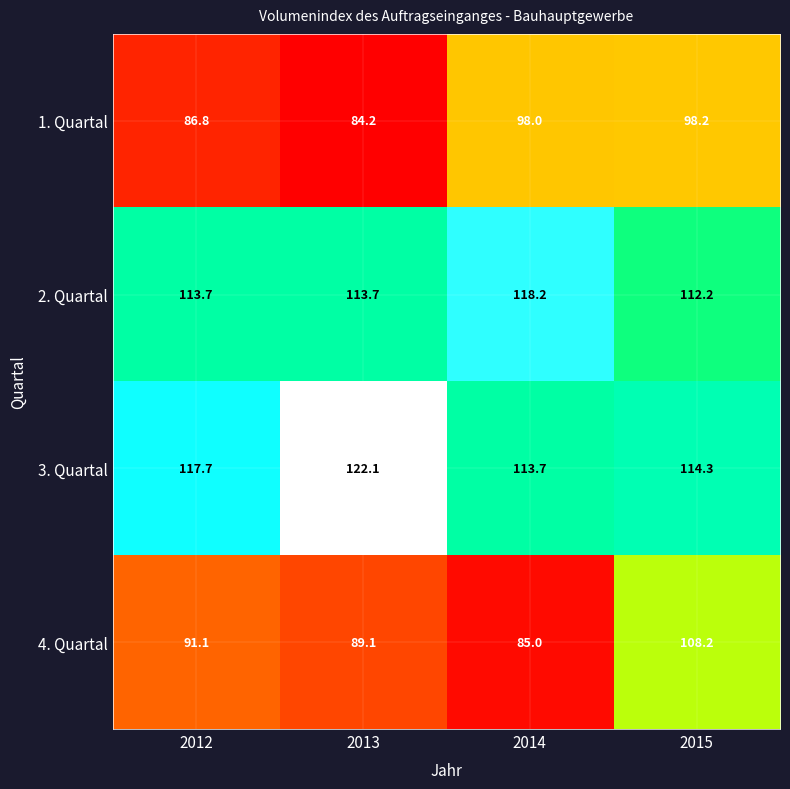

What is the sum of all 1. Quartal values?

367.2